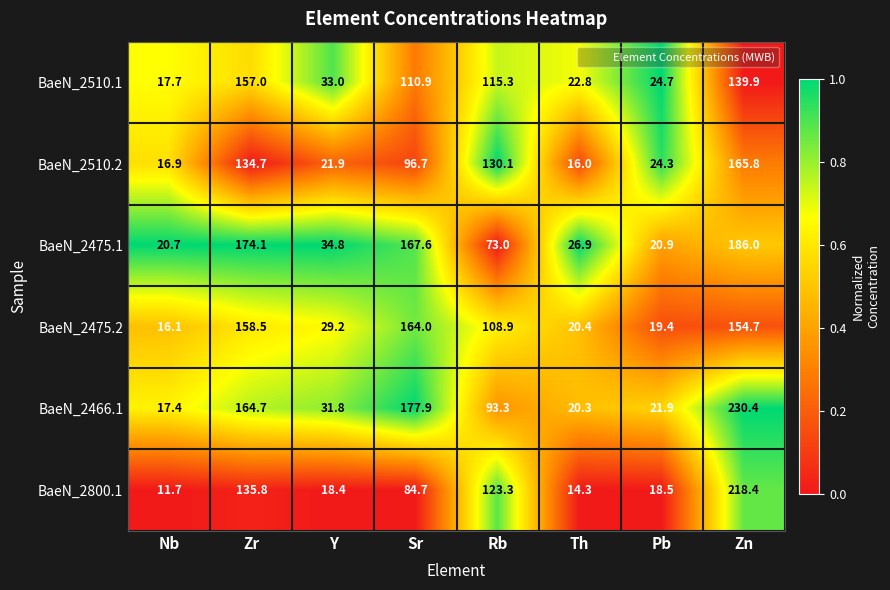

The BaeN_2475.2 series shows 13.4 at Th. True or false?

False